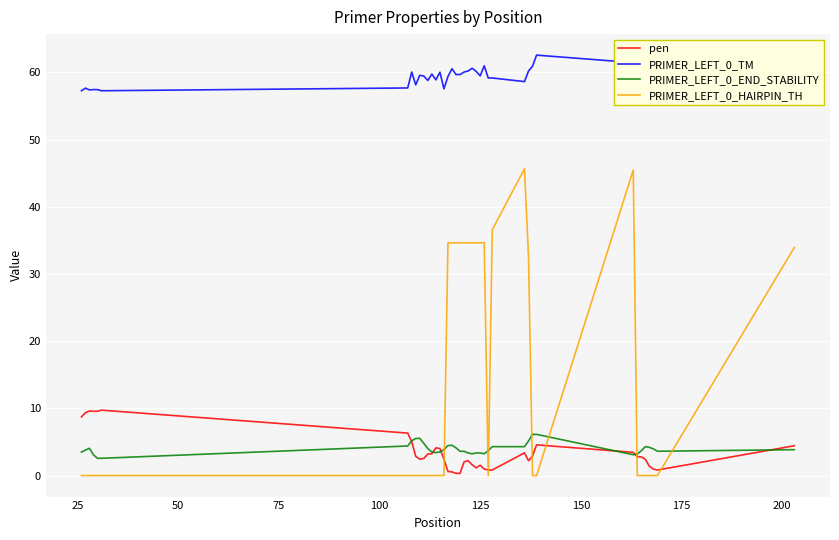

True or false: PRIMER_LEFT_0_HAIRPIN_TH and PRIMER_LEFT_0_TM cross at least once.

False